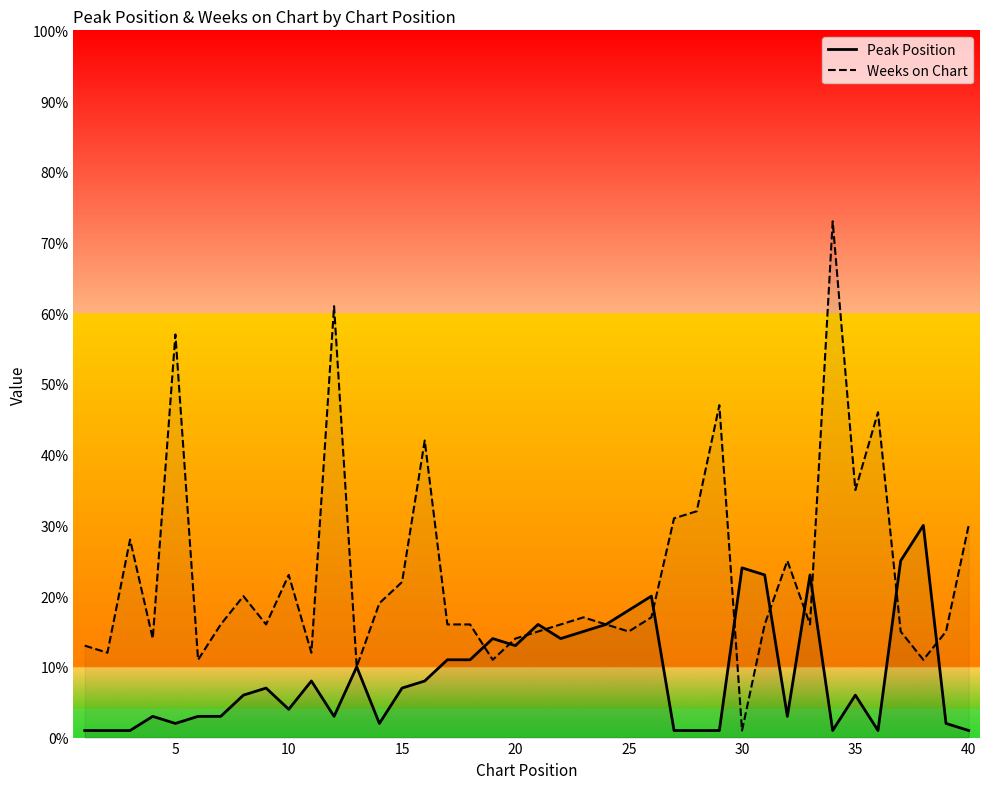

Where is Weeks on Chart nearest to the value 37?

35